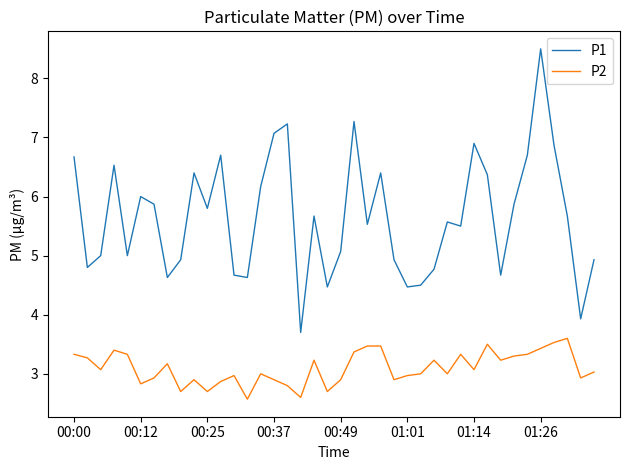

In P1, how many points are higher than both neighbors (excluding endpoints)?

11